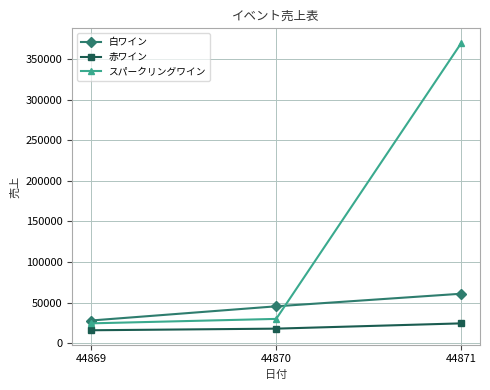

At which category is the sum across all series the highest?

44871